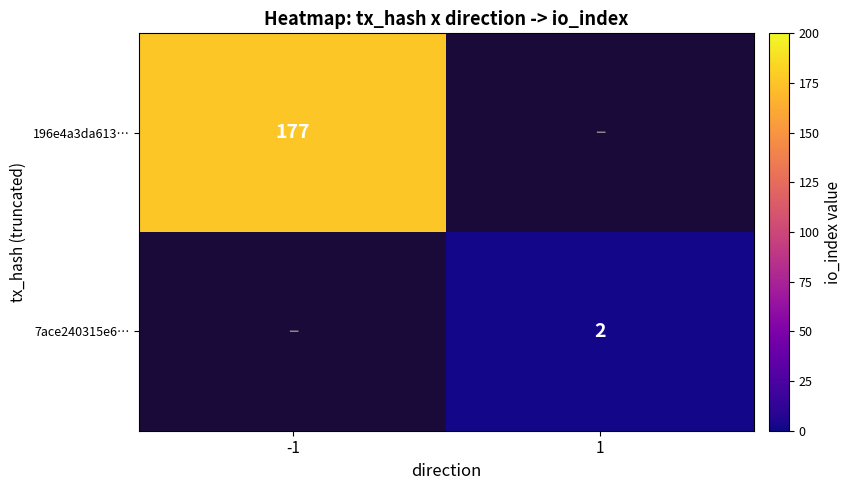

True or false: 7ace240315e6… has a value of 1 at 1.

False